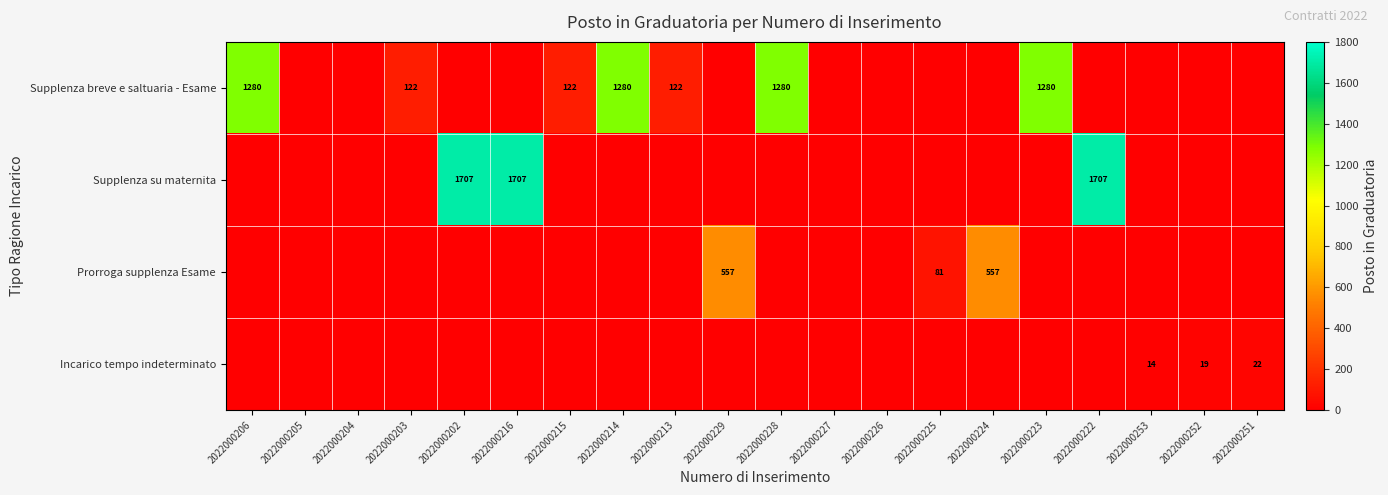

What is the sum of the Supplenza su maternita values at 2022000202 and 2022000216?

3414